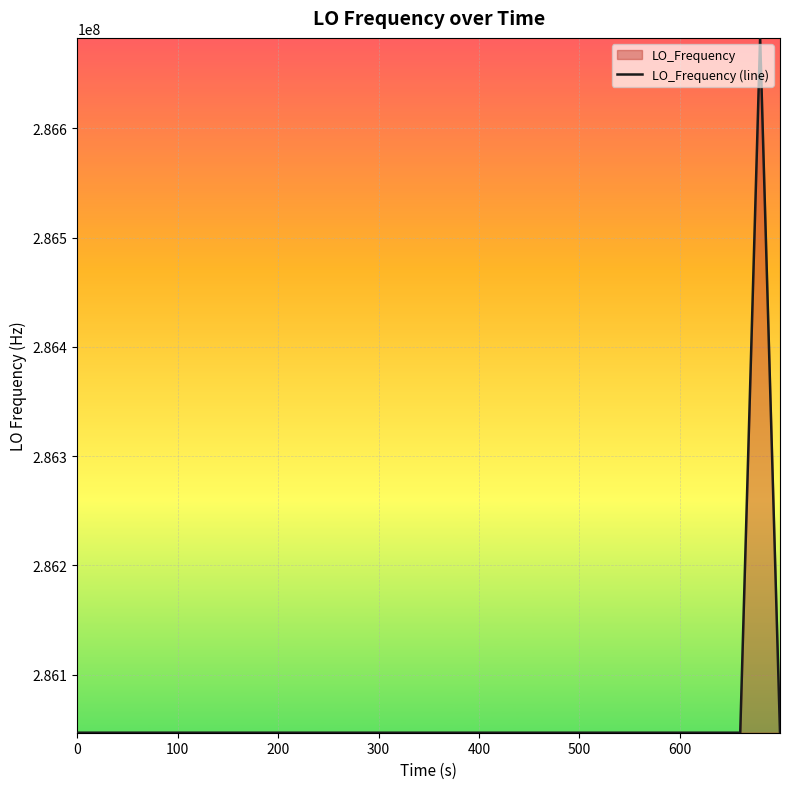

What is the value of the 4th point from the left?

286047007.7